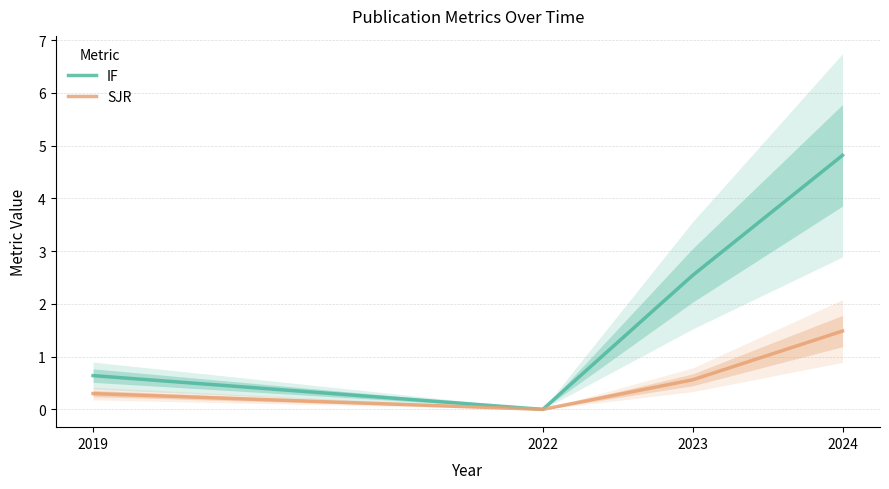

Rank the categories by IF value from lowest to highest.

2022, 2019, 2023, 2024